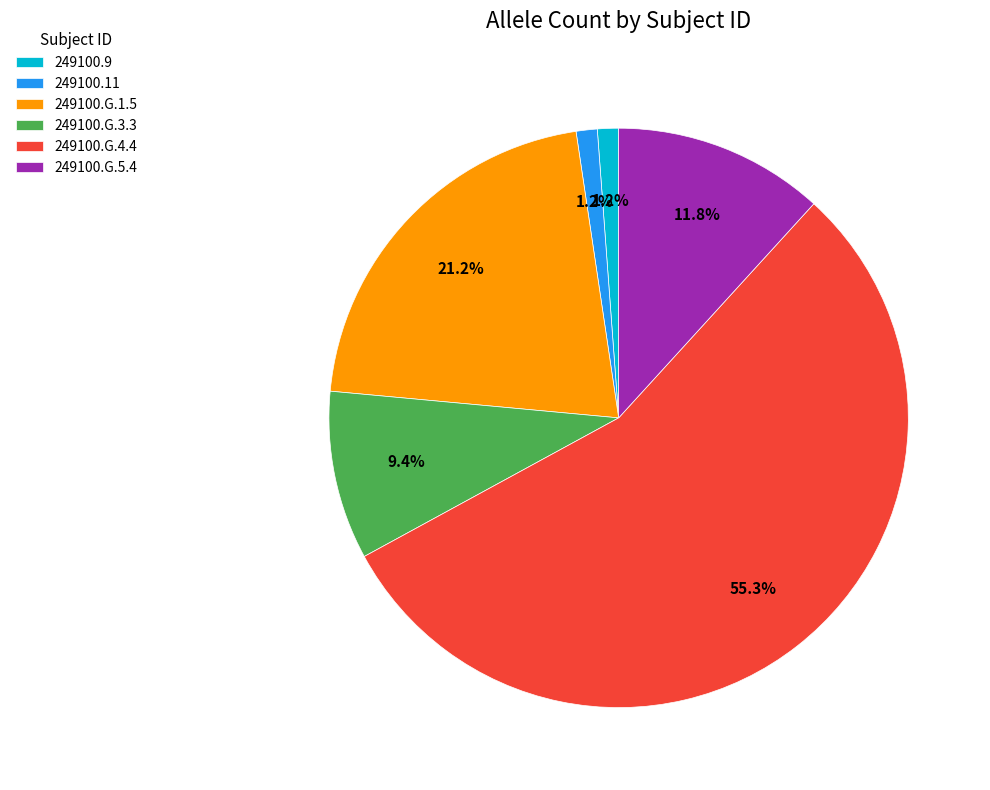

To the nearest percent, what percentage of the pie is 249100.G.1.5?

21%